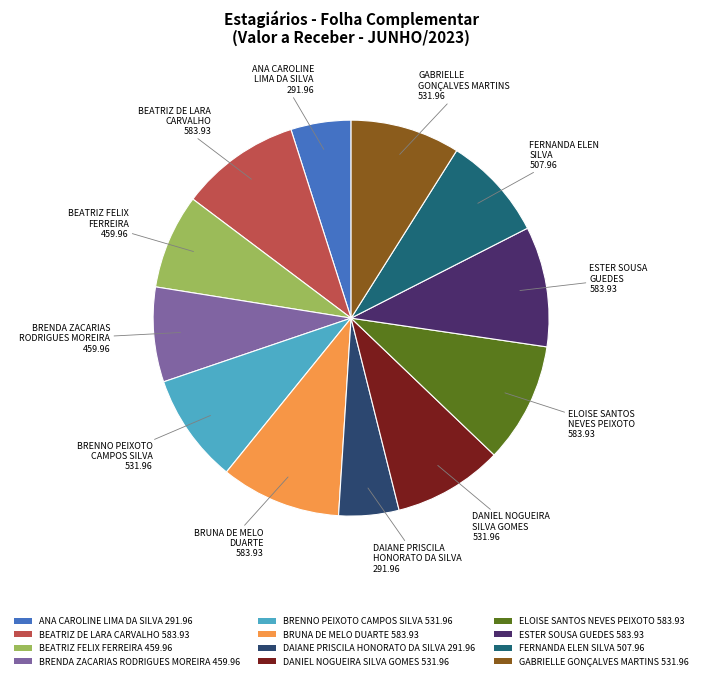

Is the sum of BRUNA DE MELO DUARTE 583.93 and BEATRIZ DE LARA CARVALHO 583.93 greater than half?

No